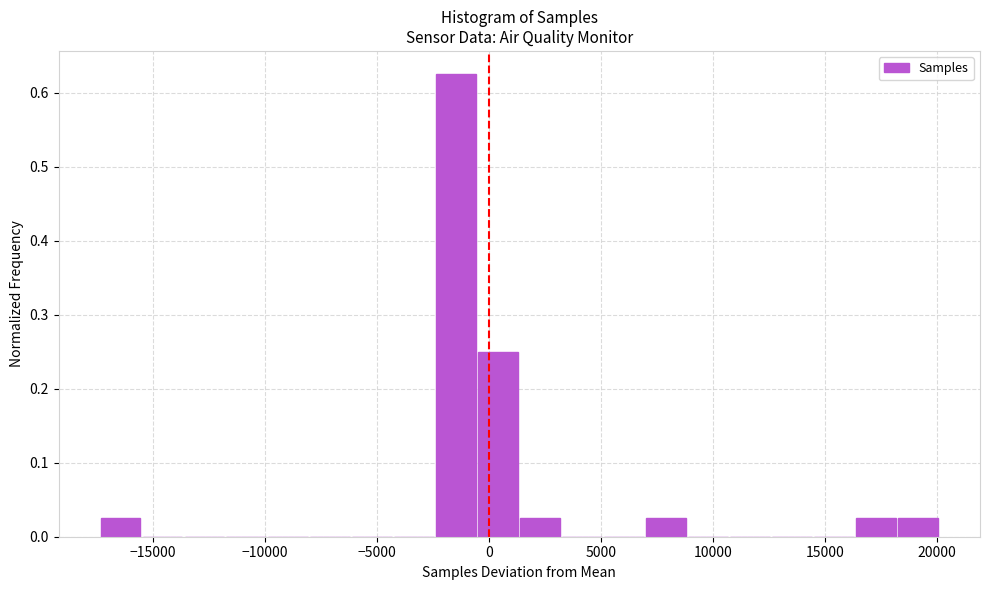

Around what value on the x-axis is the tallest bar? Give the approximate position of its centre, as read against the axis.

-1500